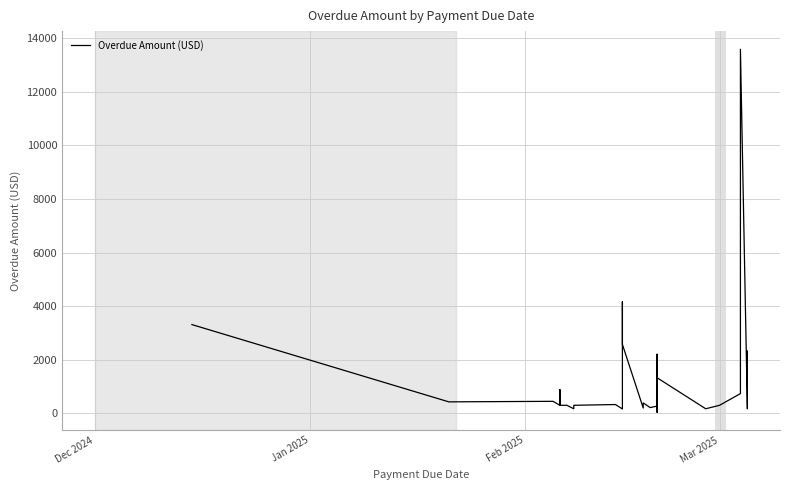

How many points are lower than both their immediate neighbors (excluding endpoints)?

10